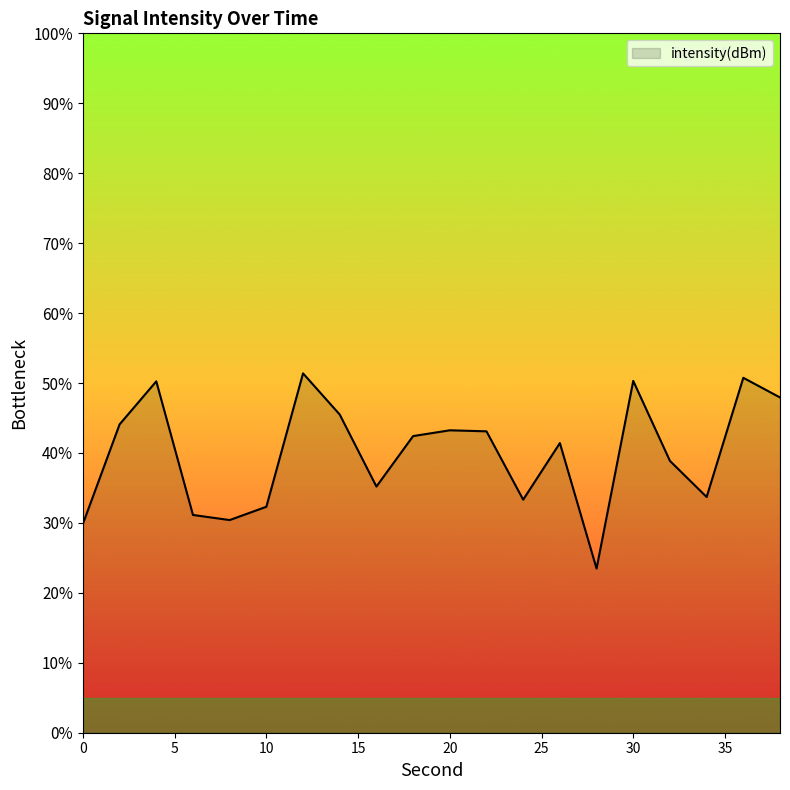

How many values are below 42?

10